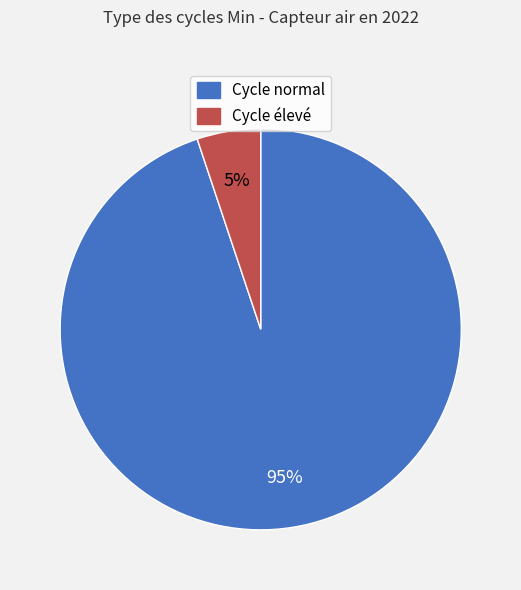

Count the number of slices in the pie.

2